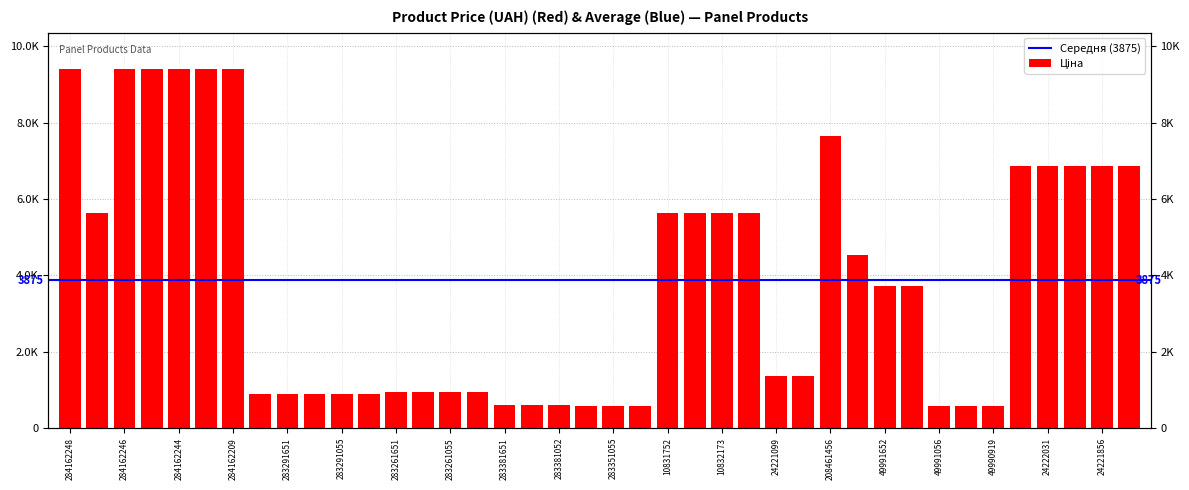

Are the bars horizontal?

No